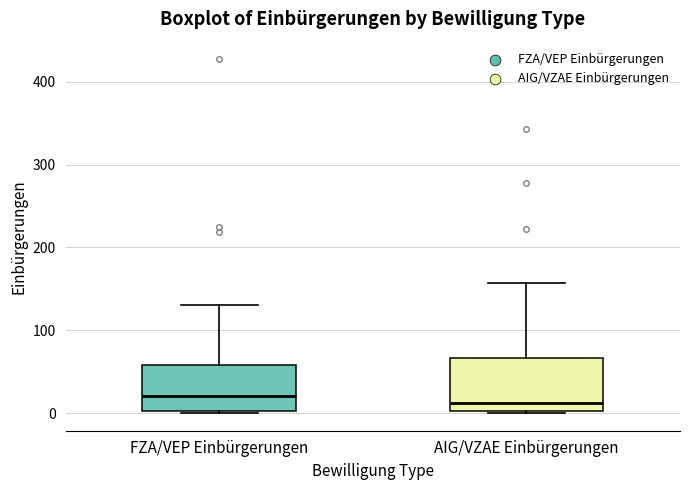

Where does the median line of the box for AIG/VZAE Einbürgerungen sit on the y-axis? The values are not printed on the chart, so give them approximately, as read against the axis.

10